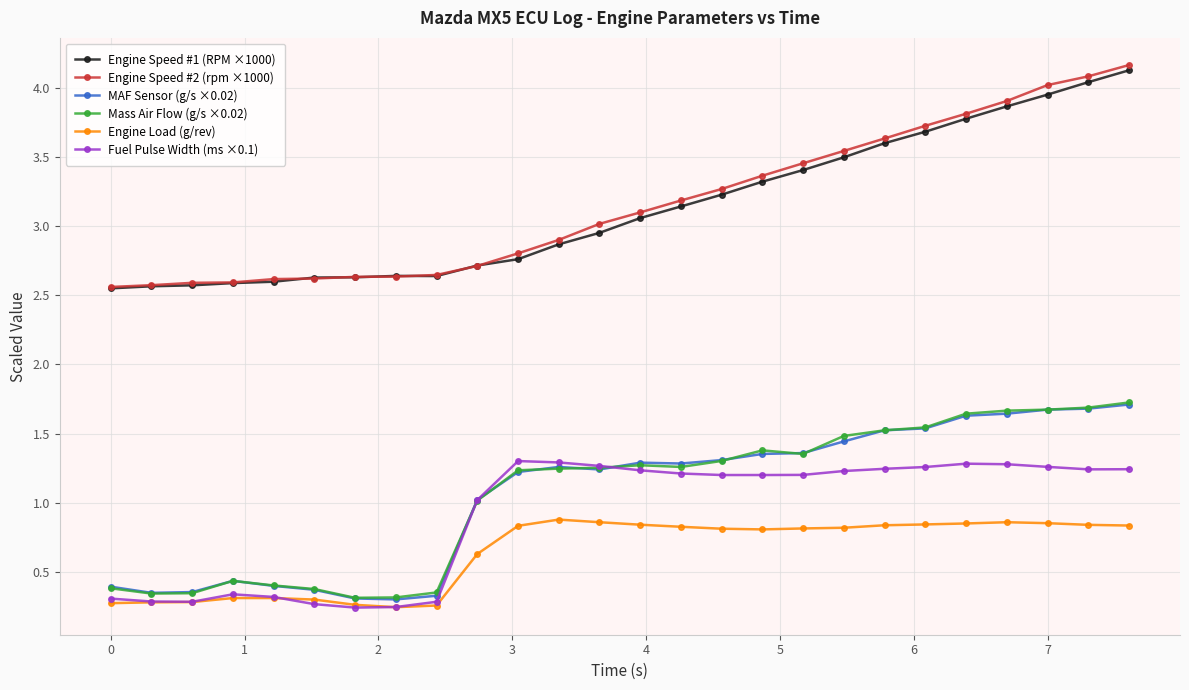

Which series has the widest spread of values?

Engine Speed #2 (rpm ×1000)